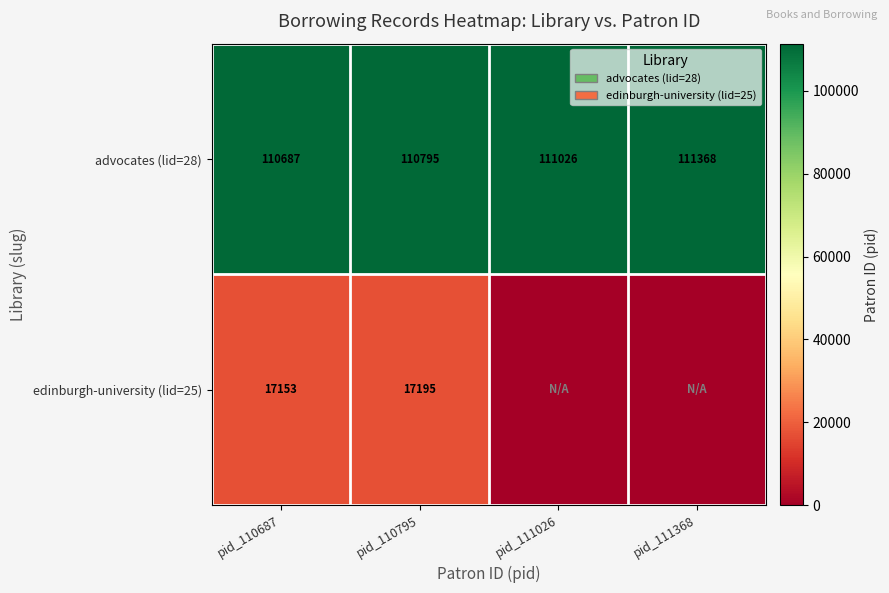

At pid_110687, list the series in order from largest to smallest.

advocates (lid=28), edinburgh-university (lid=25)